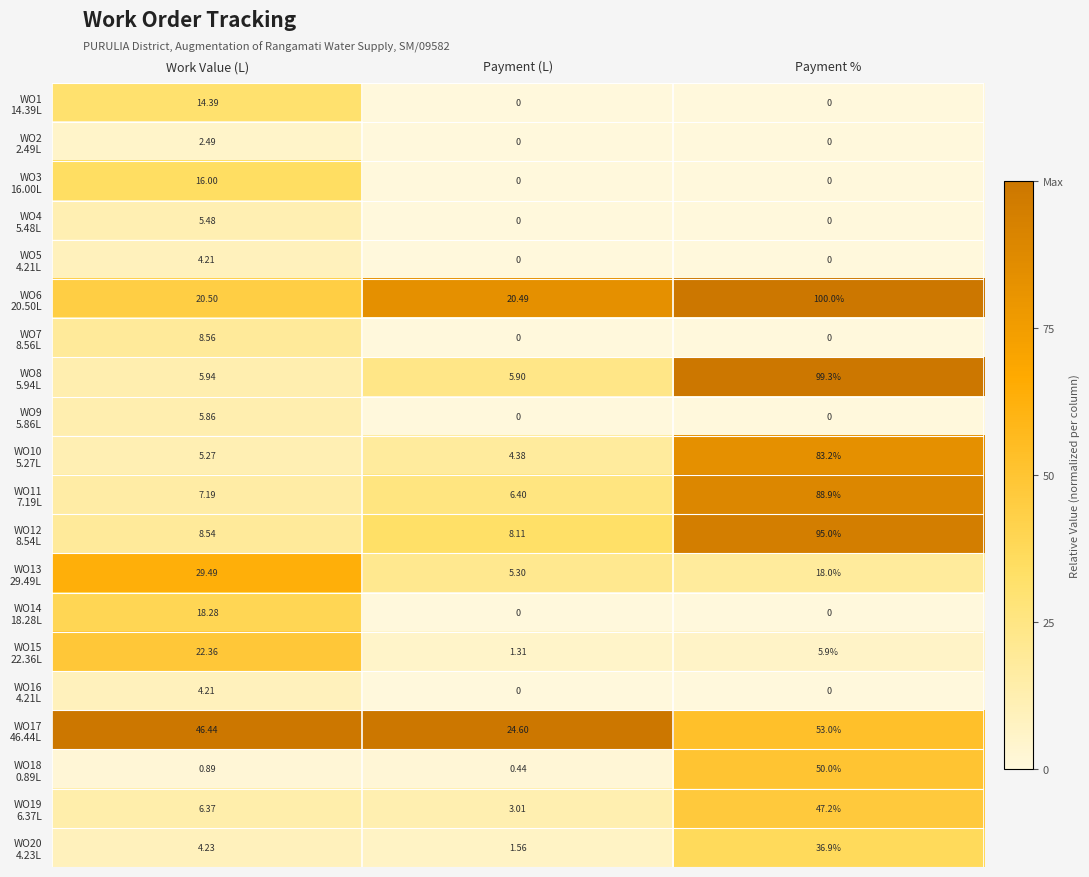

At which category is the sum across all series the highest?

Payment %